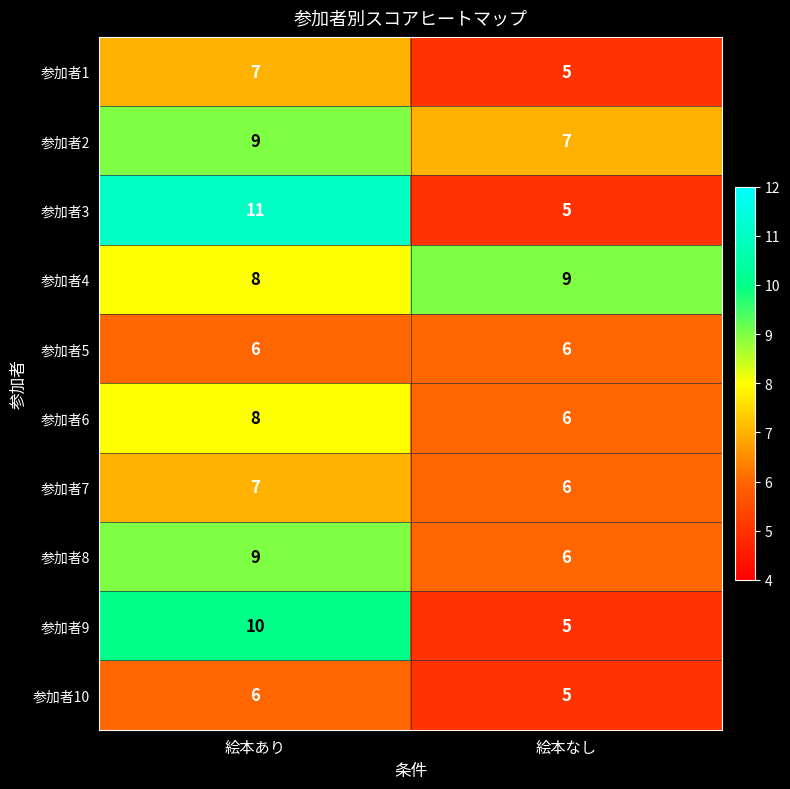

What is the sum of the 参加者2 values at 絵本なし and 絵本あり?

16